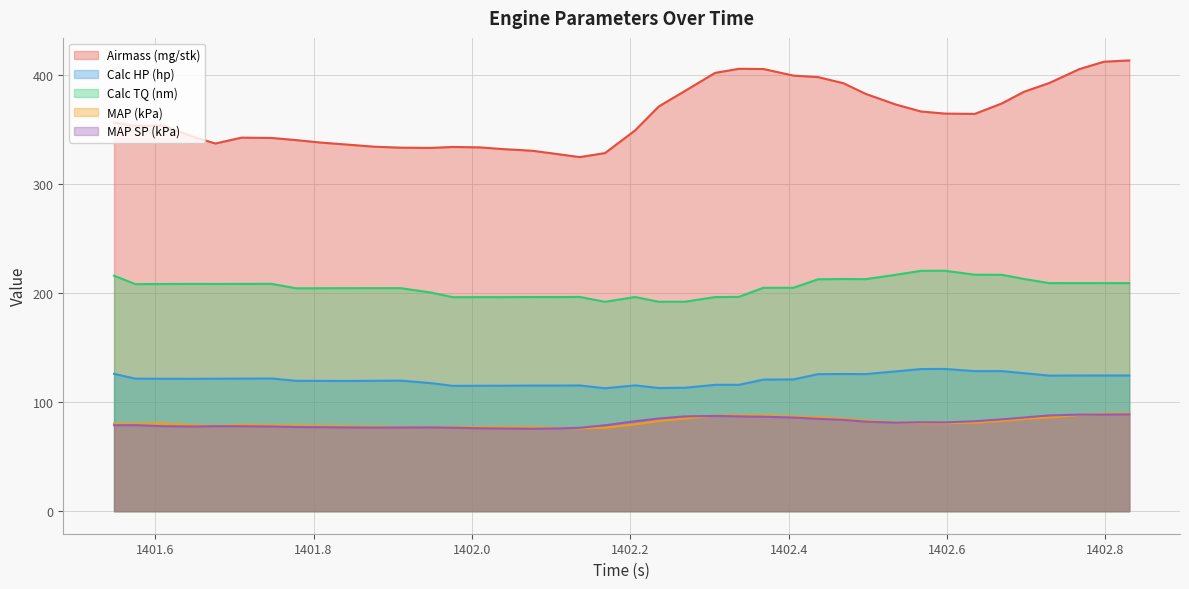

How many data points in MAP (kPa) are less than 80?

18